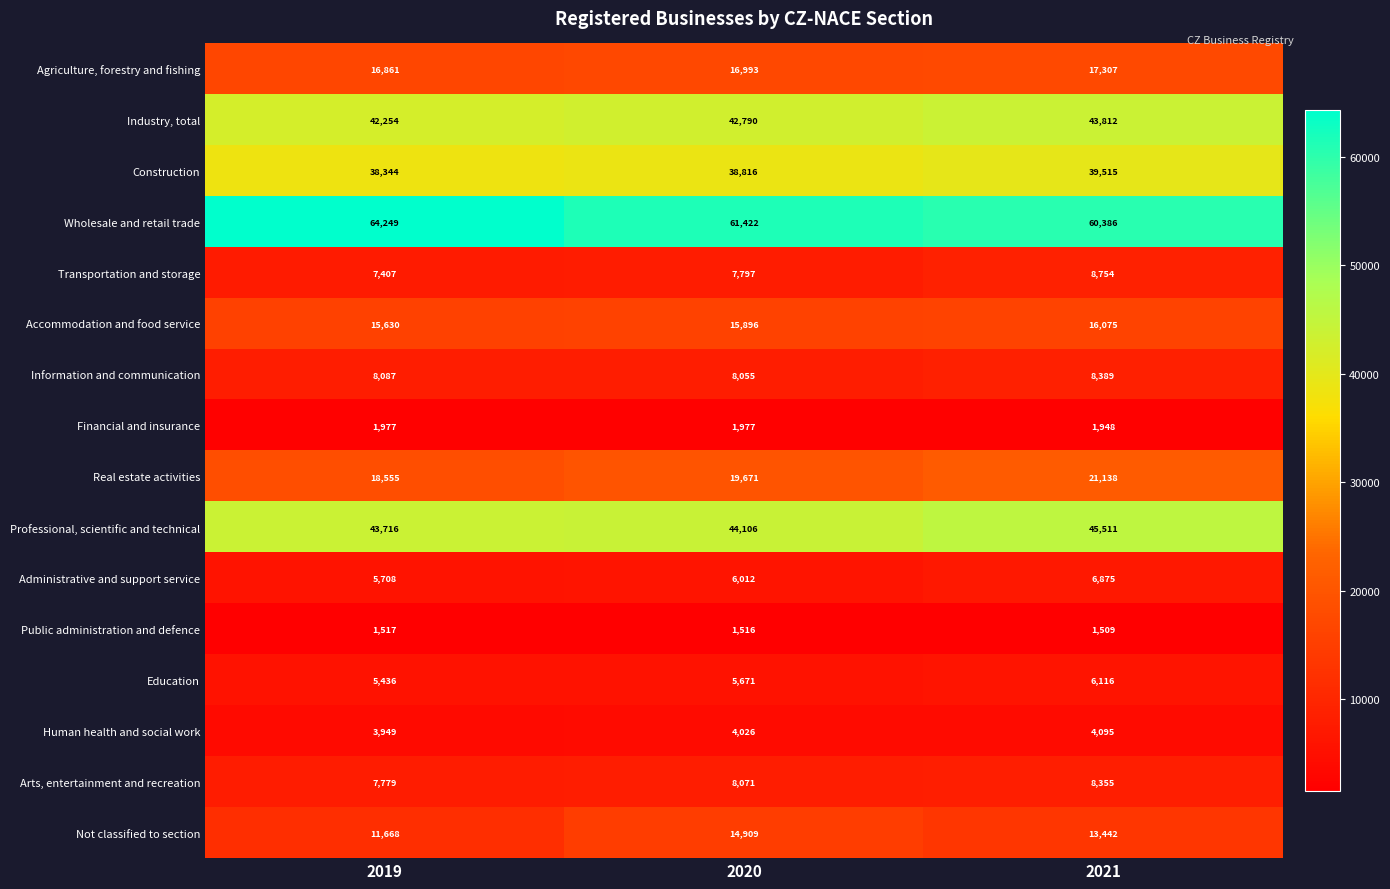

Rank the categories by Arts, entertainment and recreation value from highest to lowest.

2021, 2020, 2019